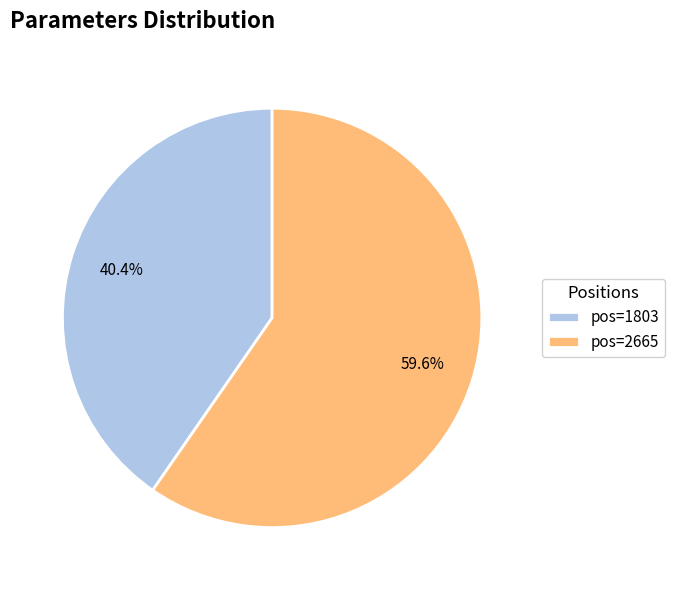

To the nearest percent, what is the difference between the largest and smallest slice percentages?

19%